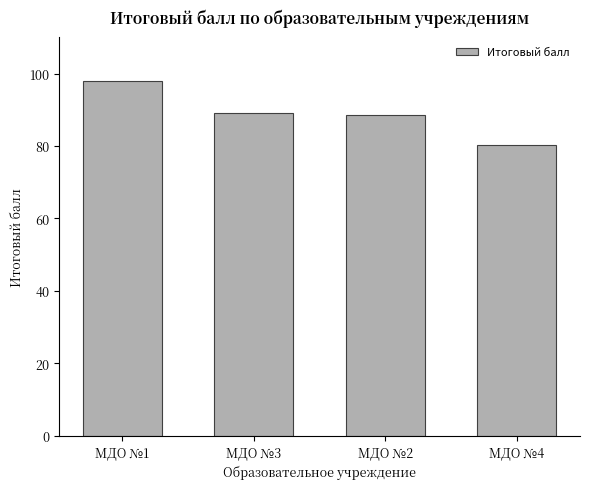

What is the sum of all values?

355.8